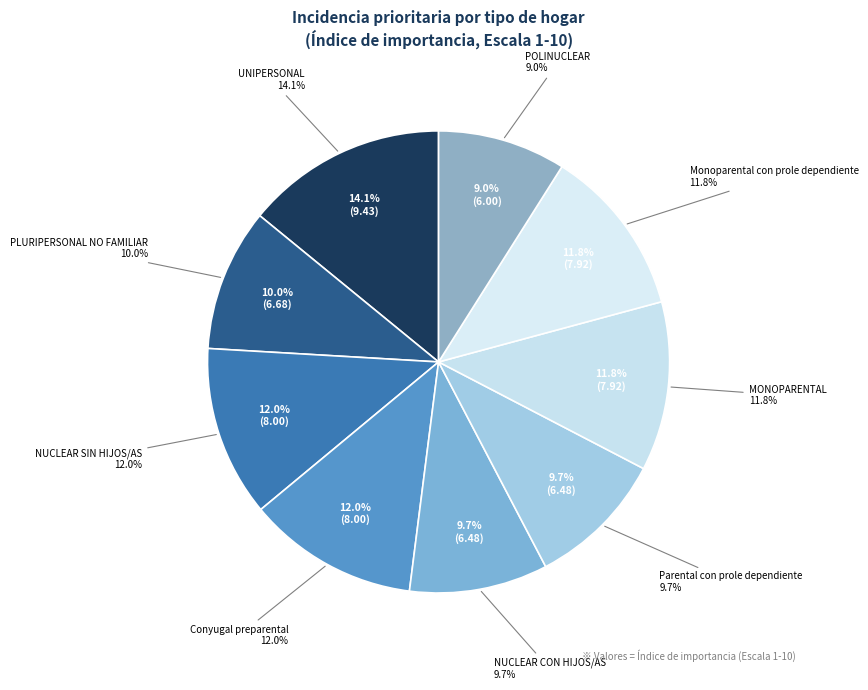

Rank the categories by value from highest to lowest.

UNIPERSONAL, NUCLEAR SIN HIJOS/AS, Conyugal preparental, MONOPARENTAL, Monoparental con prole dependiente, PLURIPERSONAL NO FAMILIAR, NUCLEAR CON HIJOS/AS, Parental con prole dependiente, POLINUCLEAR